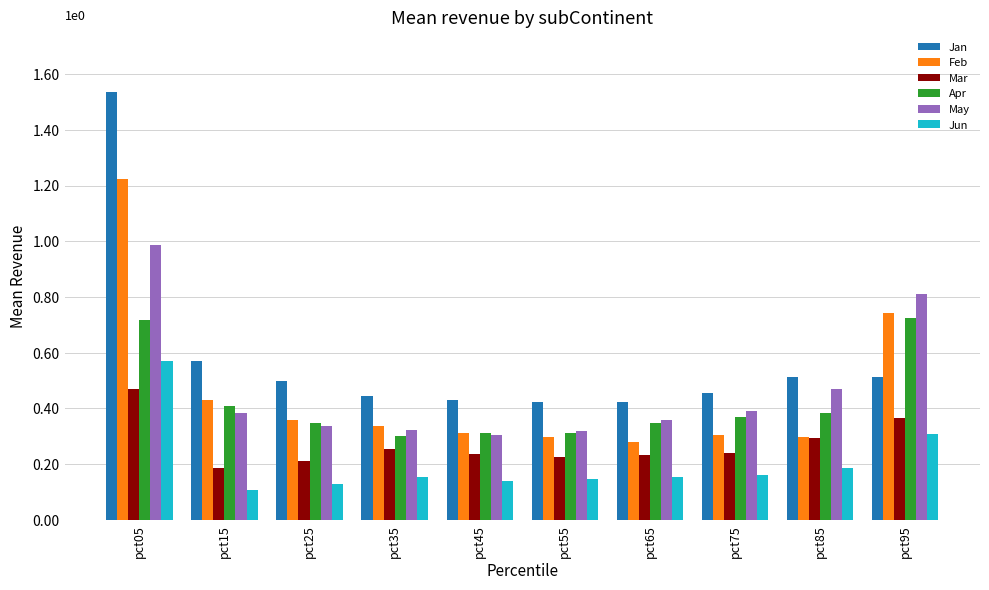

Which category has the lowest value across all series?

pct15